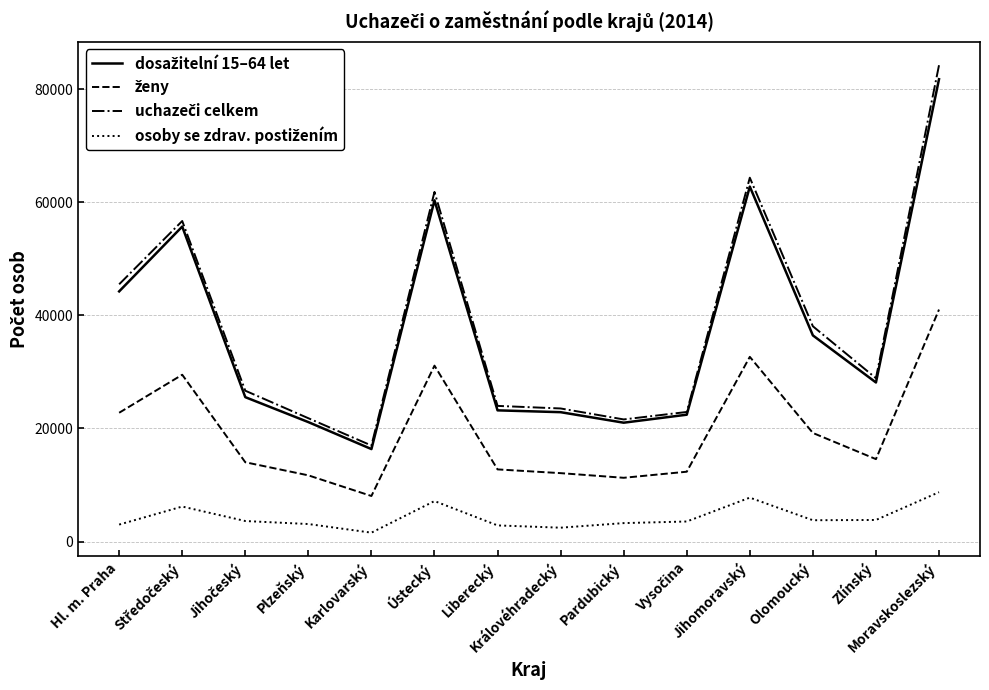

Which category has the highest value across all series?

Moravskoslezský